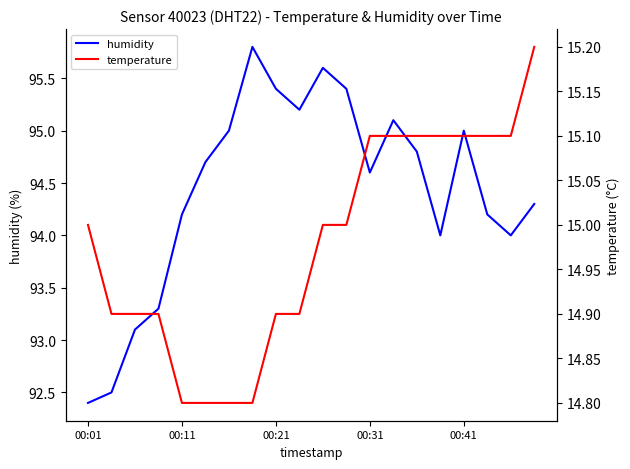

What value does the humidity series have at 6?

95.0